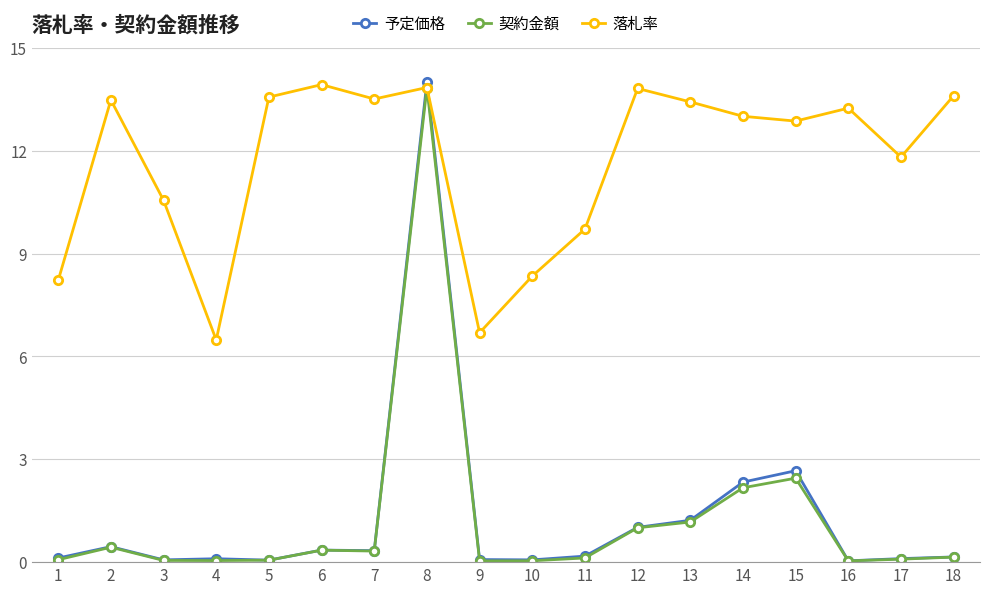

How many times do 予定価格 and 落札率 cross each other?

2